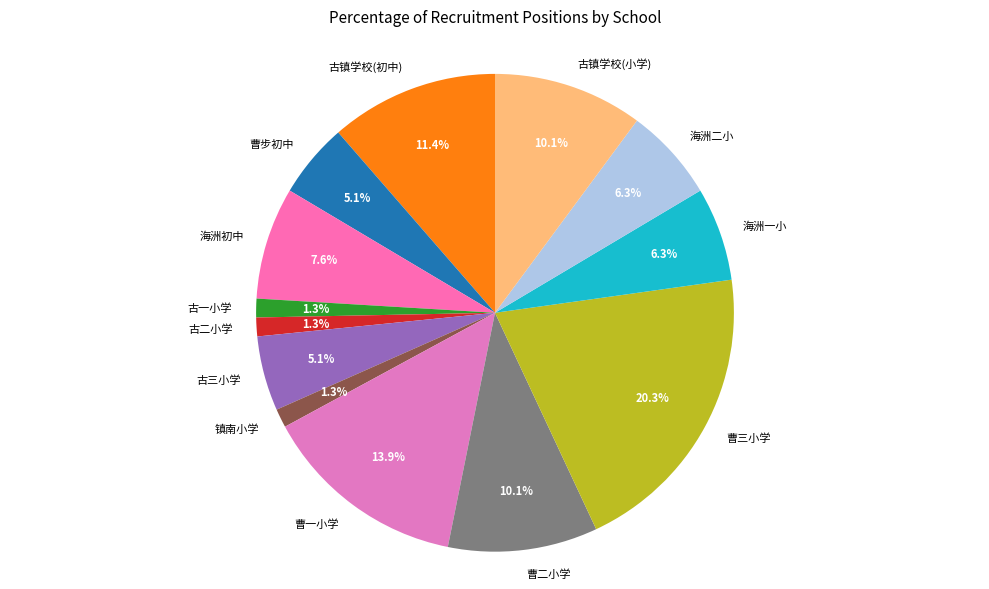

Which category has the biggest portion of the pie?

曹三小学